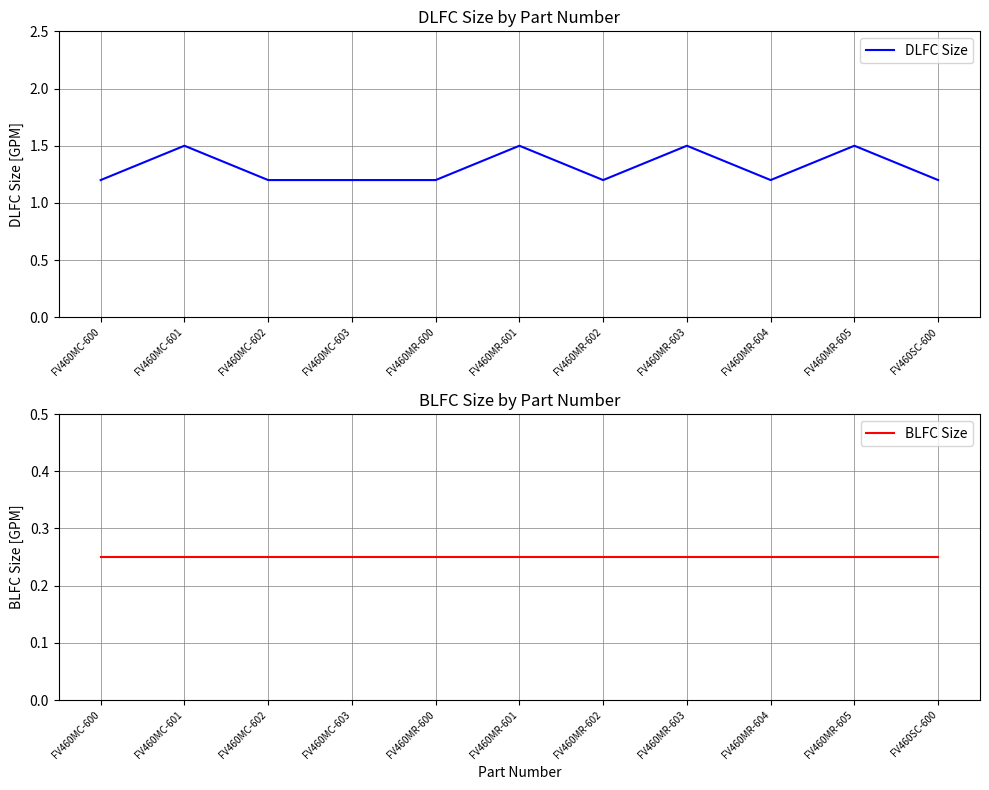

What is the minimum value for DLFC Size?

1.2